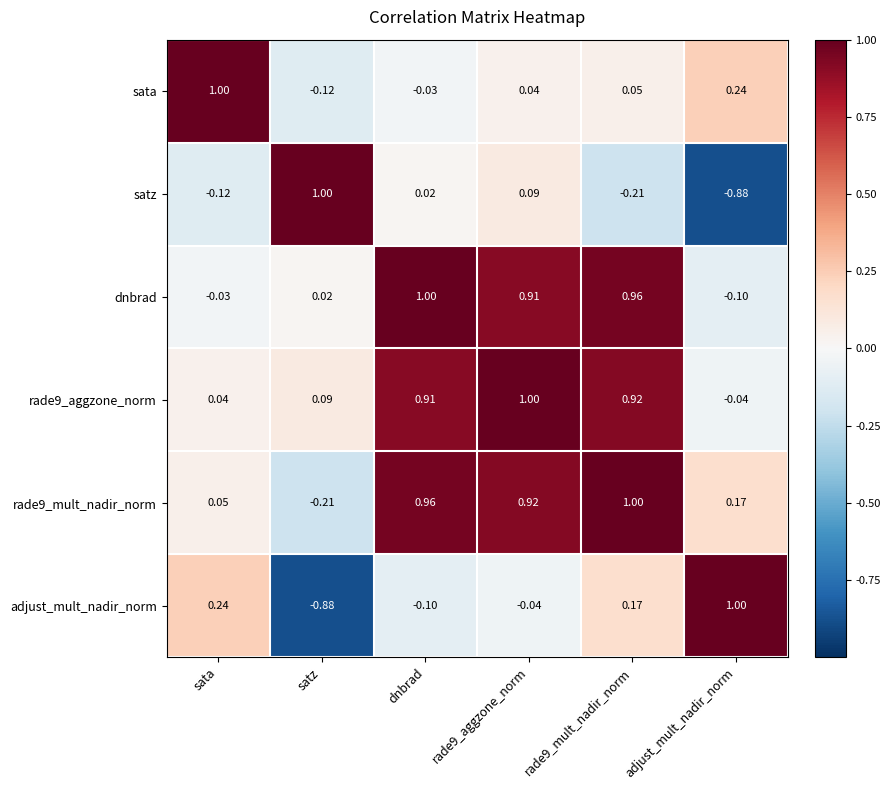

What is the difference between the highest and lowest values at satz?

1.9